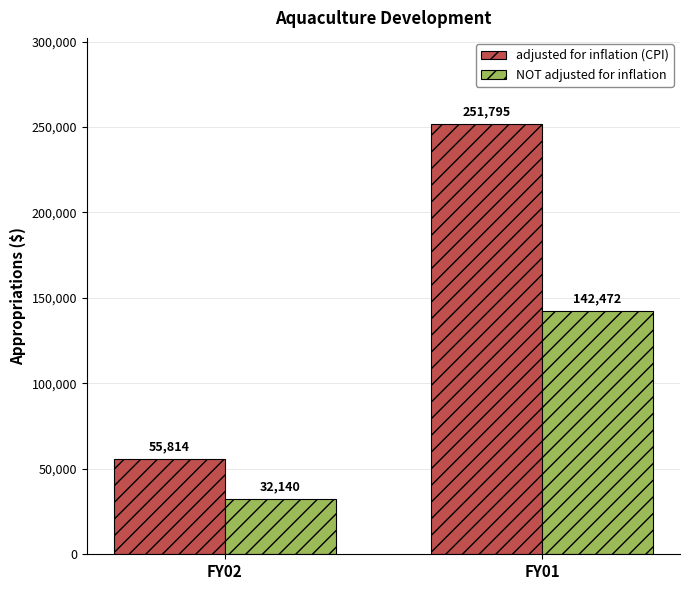

The adjusted for inflation (CPI) series shows 390551 at FY01. True or false?

False